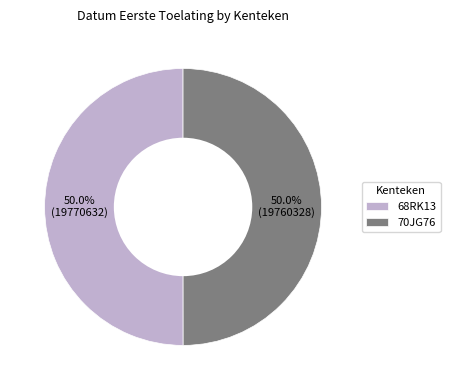

Combined, what portion of the pie is 70JG76 and 68RK13?

100.0%